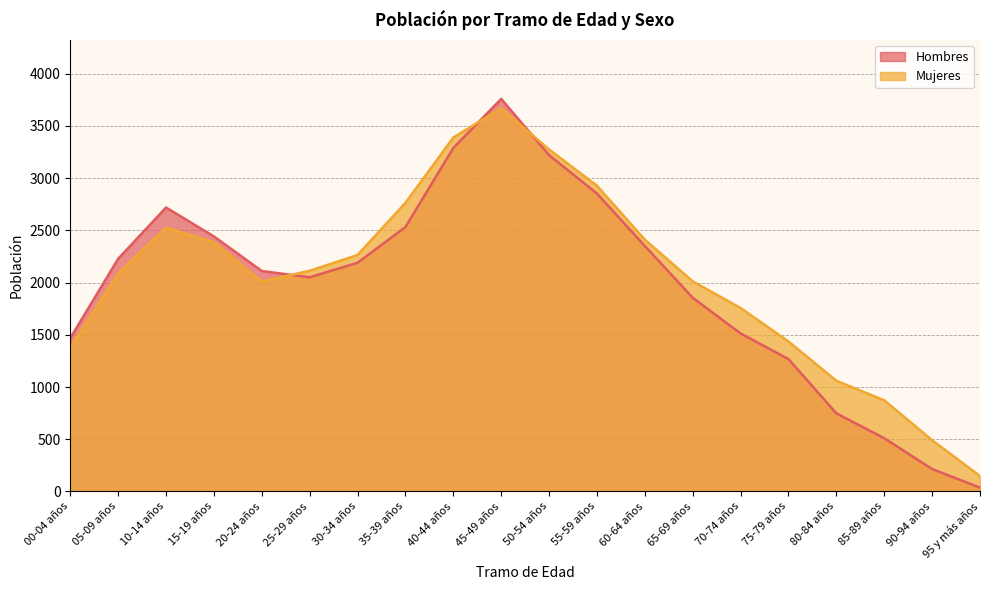

What are all the series names shown in the legend?

Hombres, Mujeres